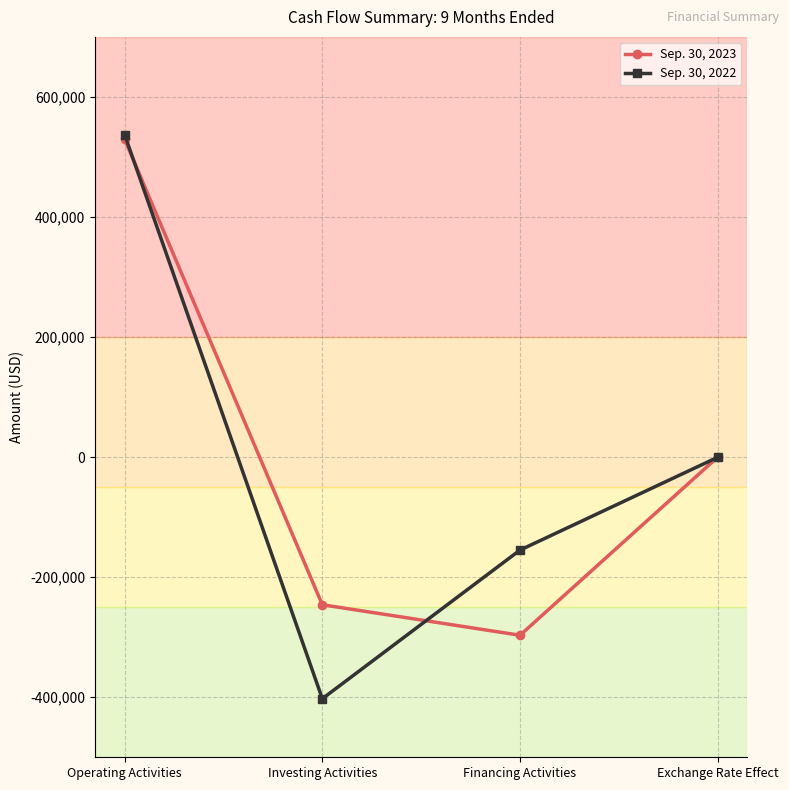

What is the total value across all series at Exchange Rate Effect?

-215